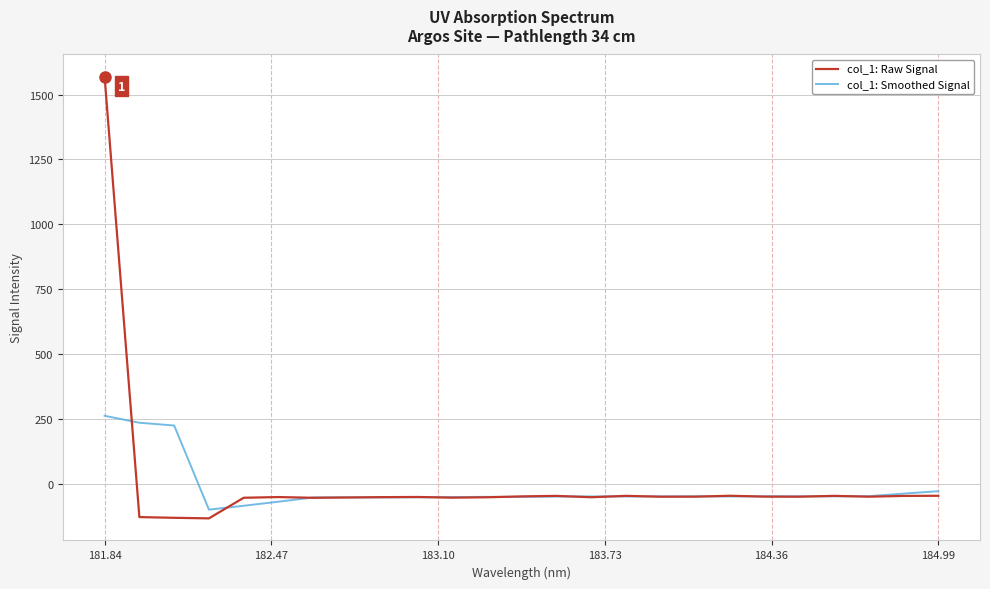

How many distinct data groups are displayed?

2